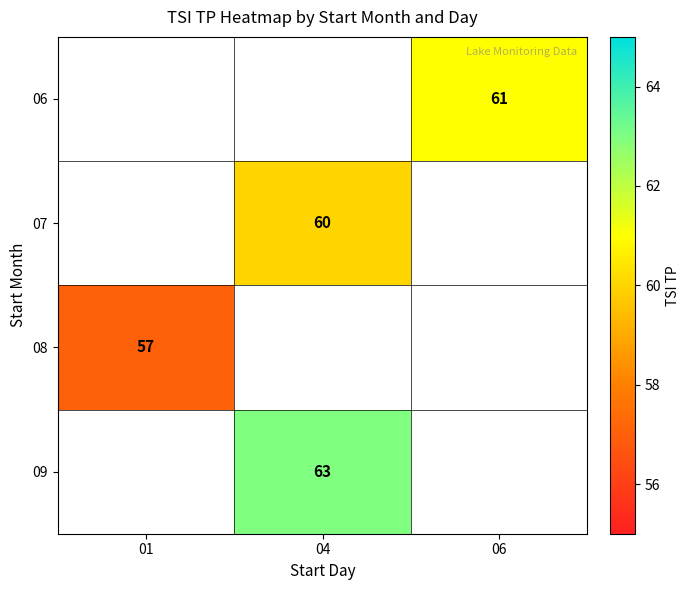

The 09 series shows 99.6 at 04. True or false?

False